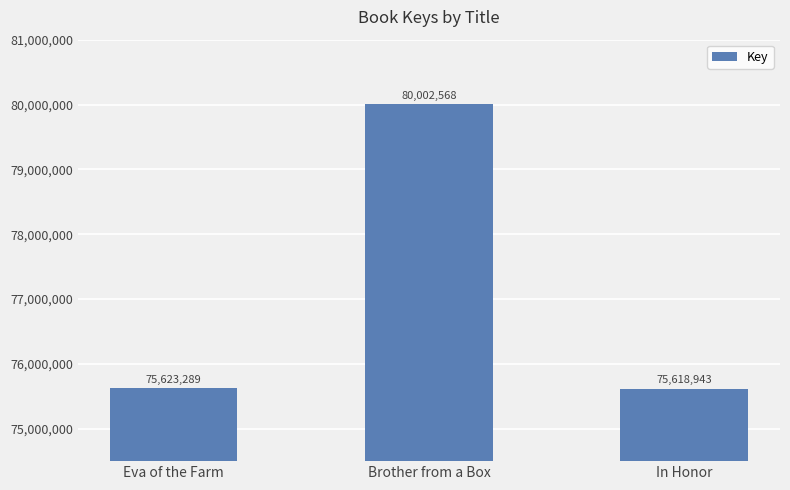

List the labels in order of value, smallest first.

In Honor, Eva of the Farm, Brother from a Box